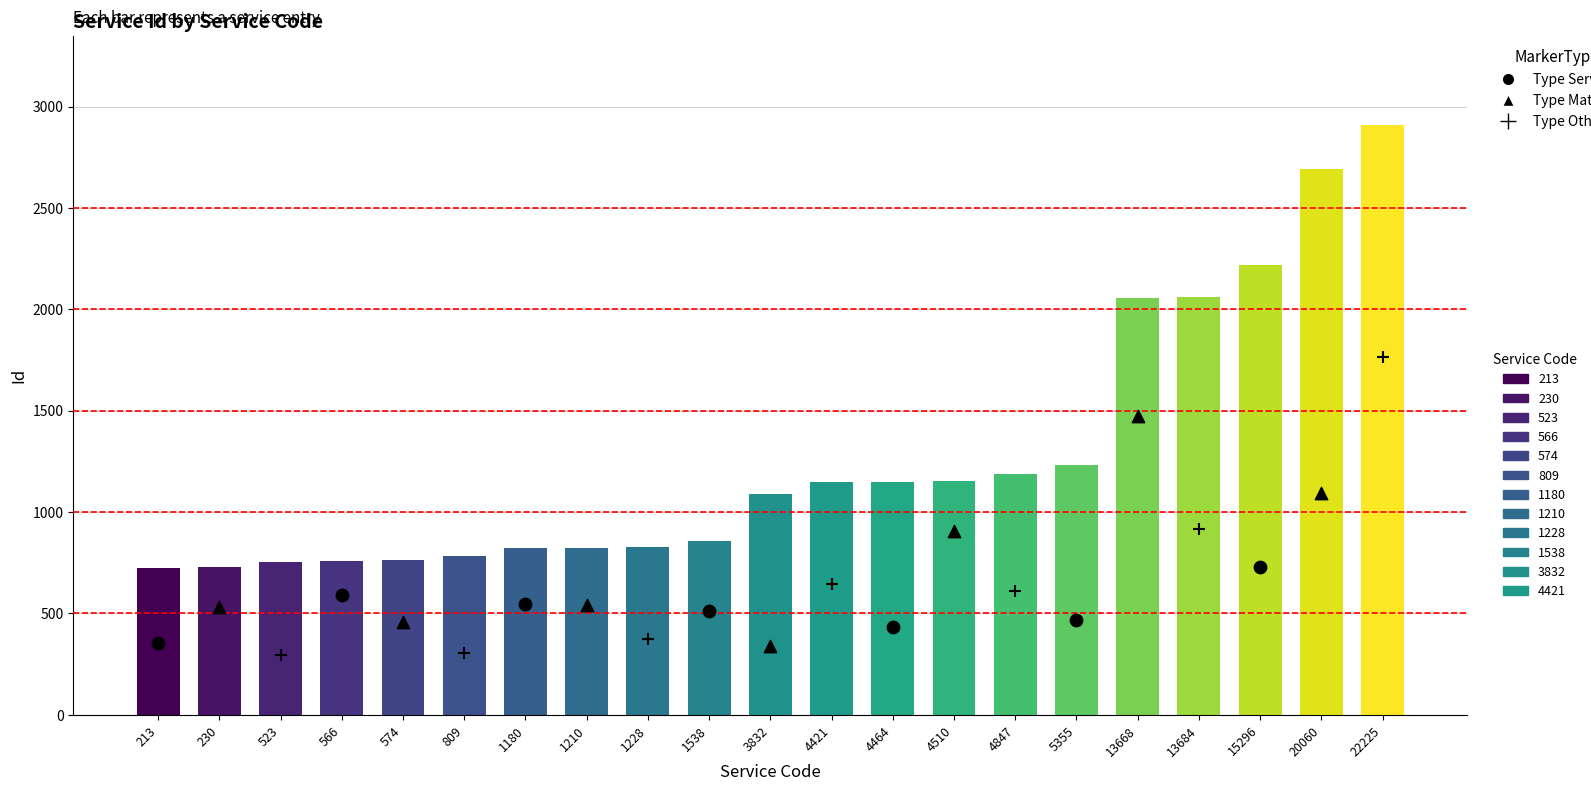

What is the change in value from 566 to 4421?

+386